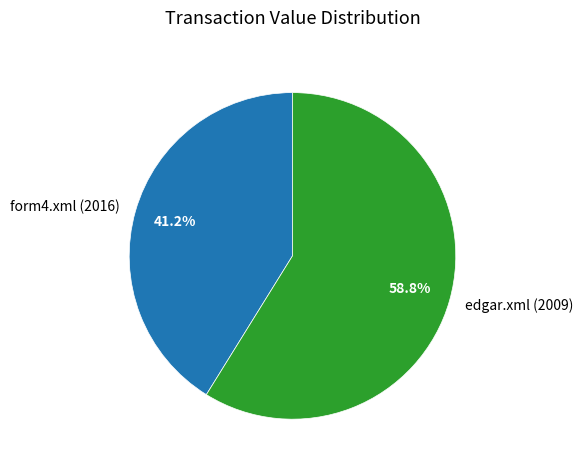

Count the number of slices in the pie.

2